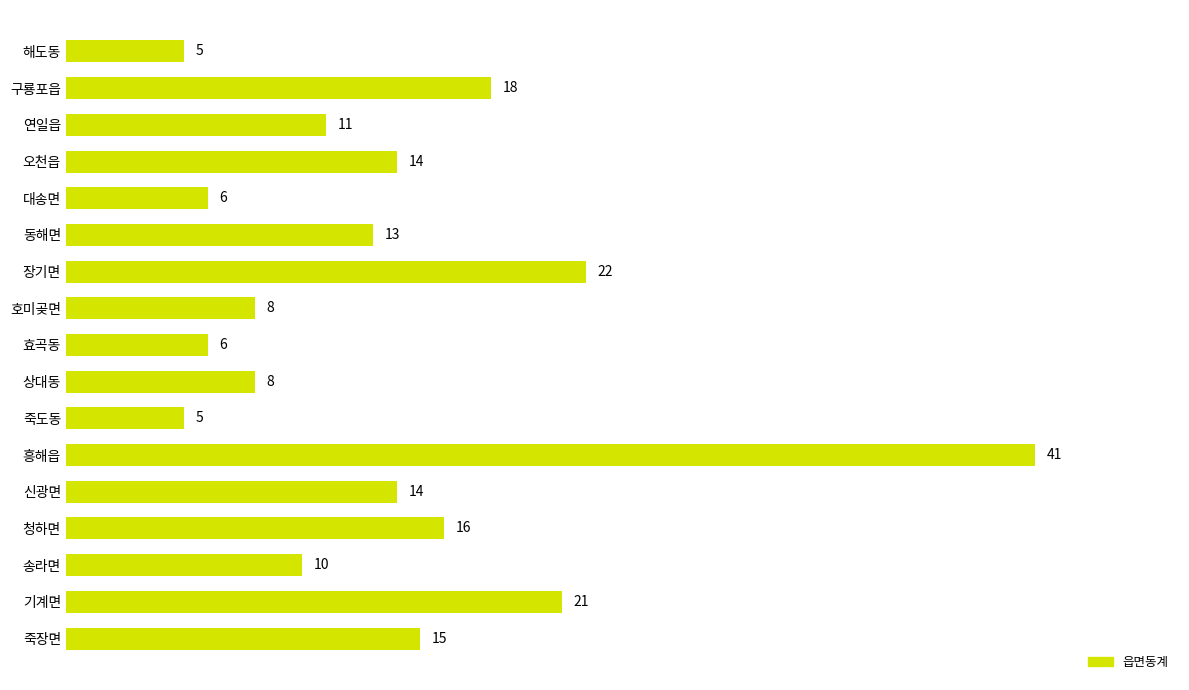

Reading top to bottom, list all the values displayed in this chart.

5	18	11	14	6	13	22	8	6	8	5	41	14	16	10	21	15